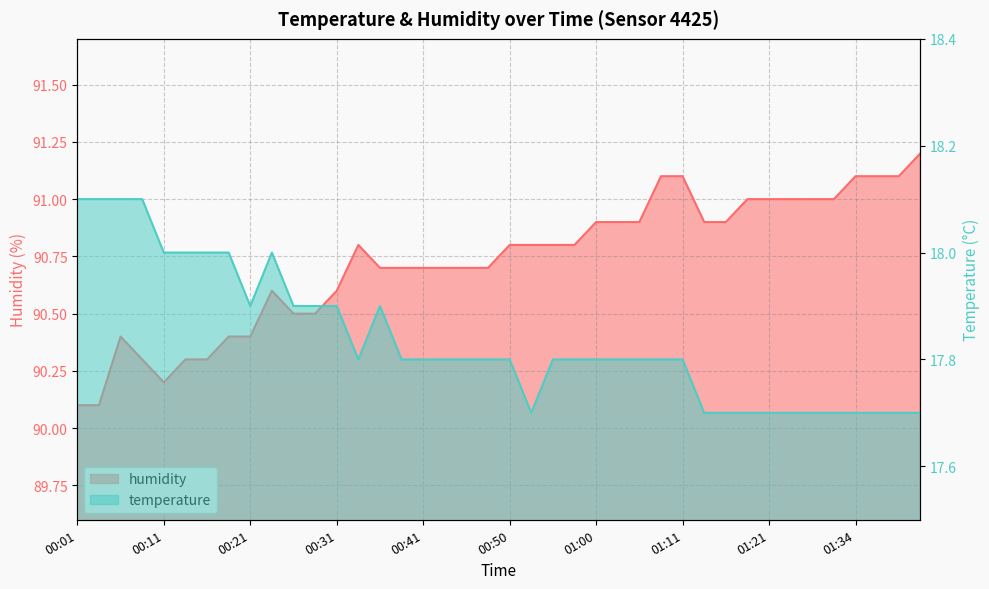

How many lines are shown in the chart?

2